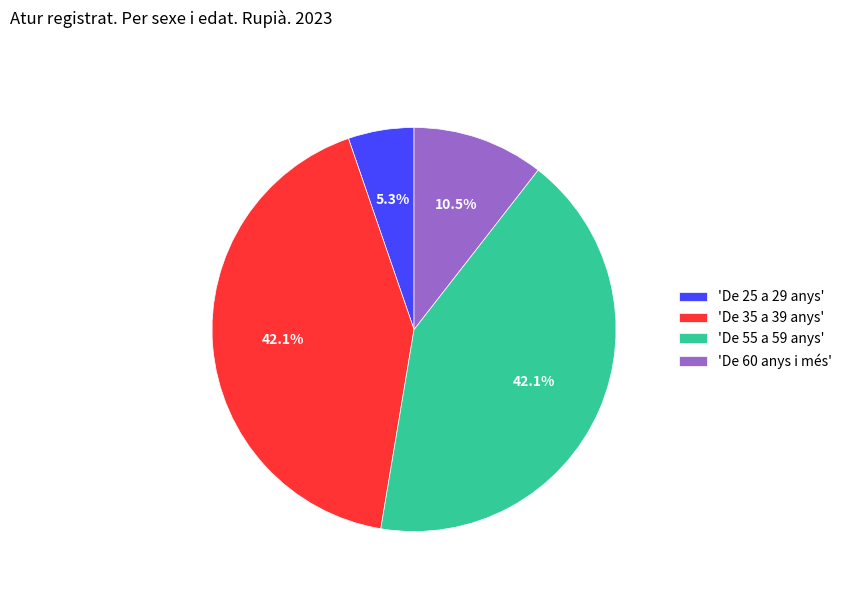

Combined, do 'De 55 a 59 anys' and 'De 35 a 39 anys' account for over 50%?

Yes